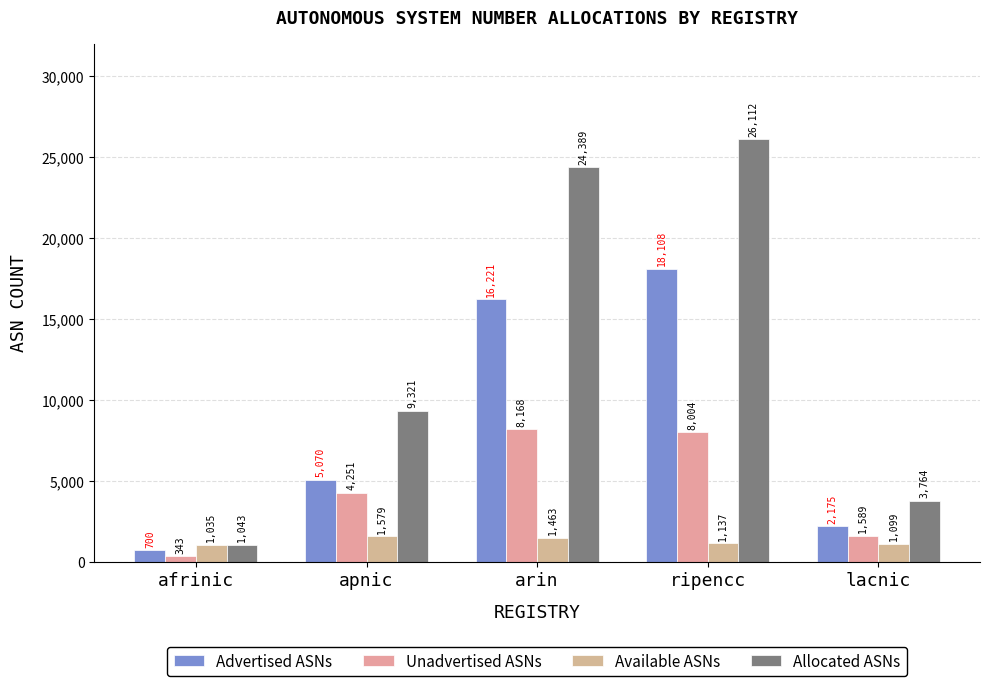

Is the value of Unadvertised ASNs at ripencc greater than the value of Advertised ASNs at lacnic?

Yes